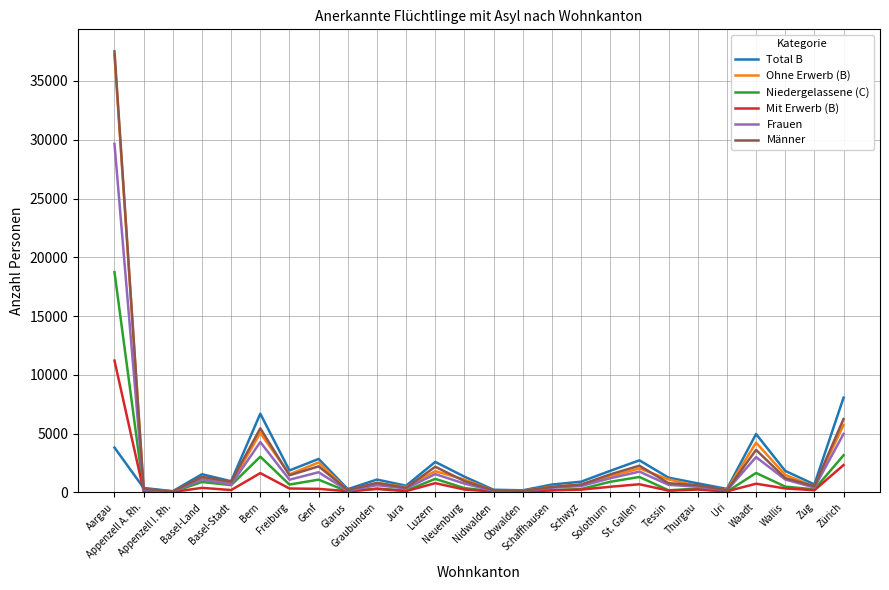

Which series has the largest range (max minus min)?

Männer